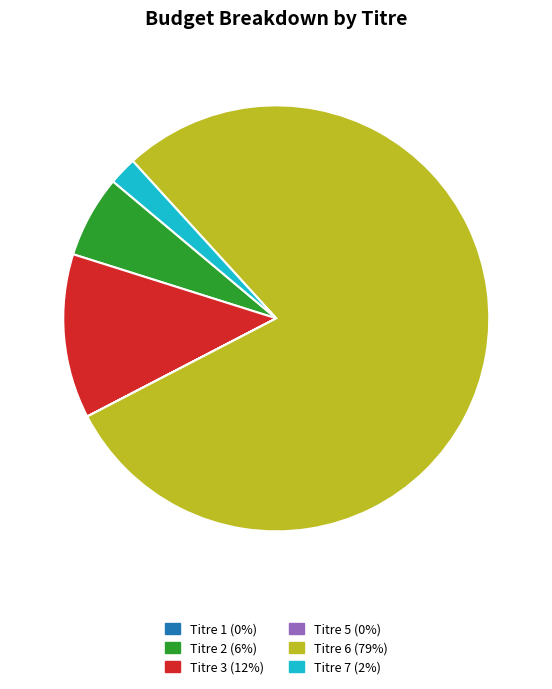

Is there any slice that represents more than half of the pie?

Yes